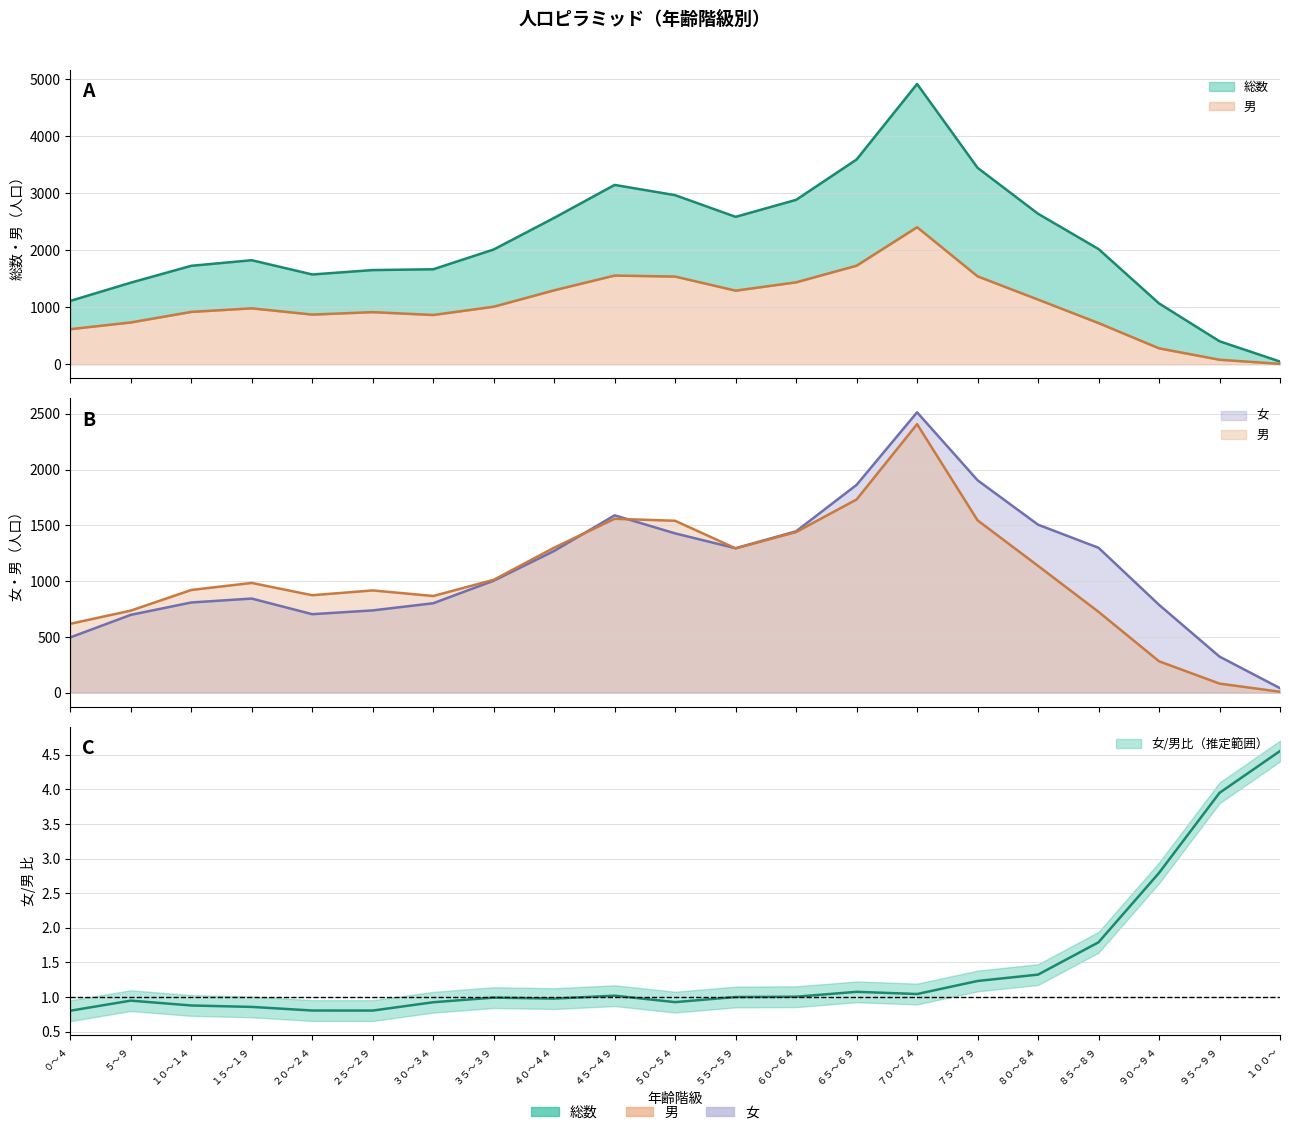

Between ２０～２４ and ９５～９９, which is larger?

２０～２４